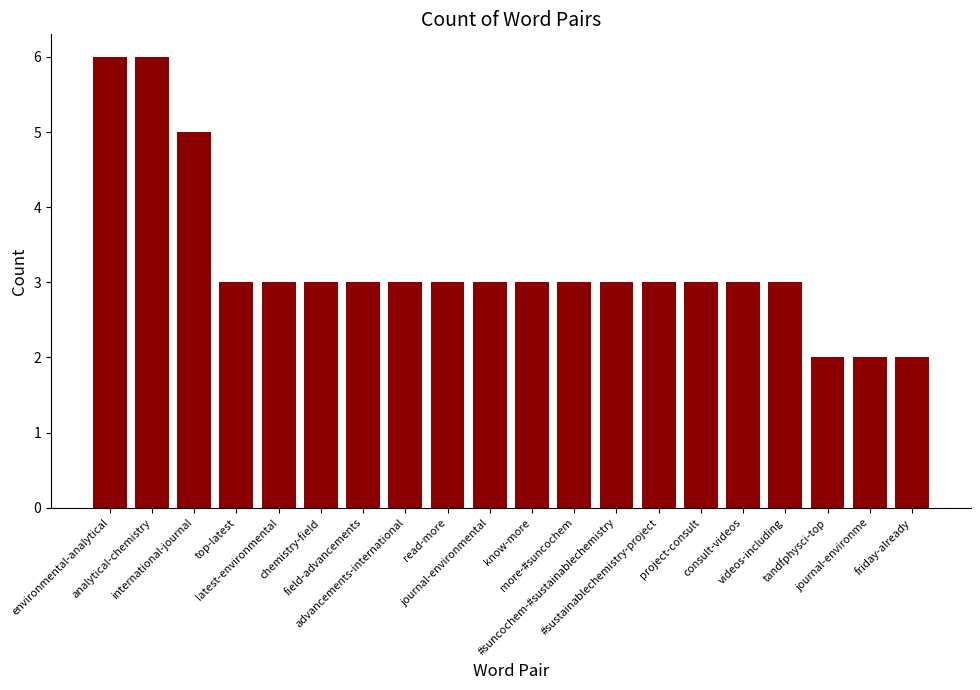

What is the maximum value shown in the chart?

6